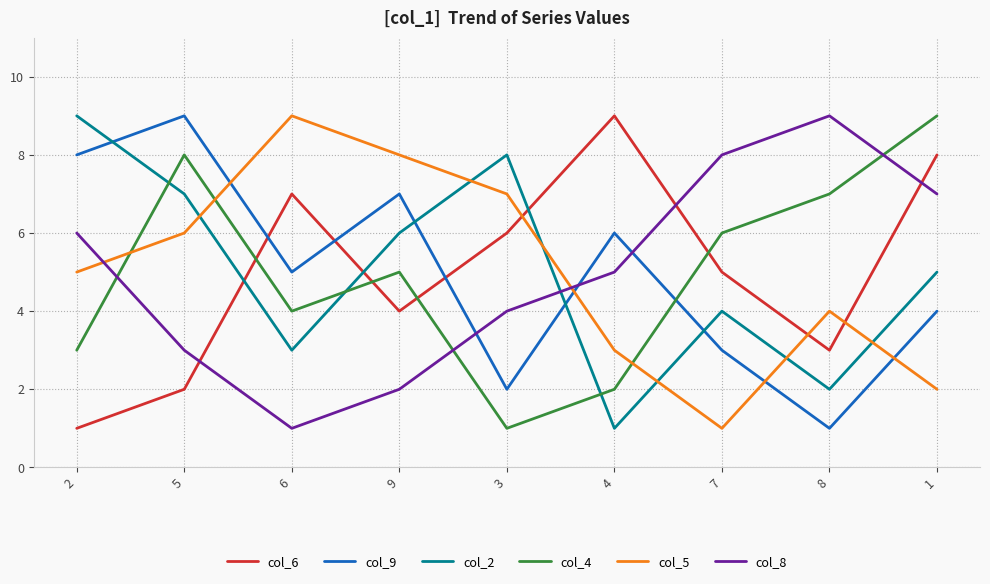

Between which two adjacent categories do col_9 and col_2 first intersect?

2 and 5